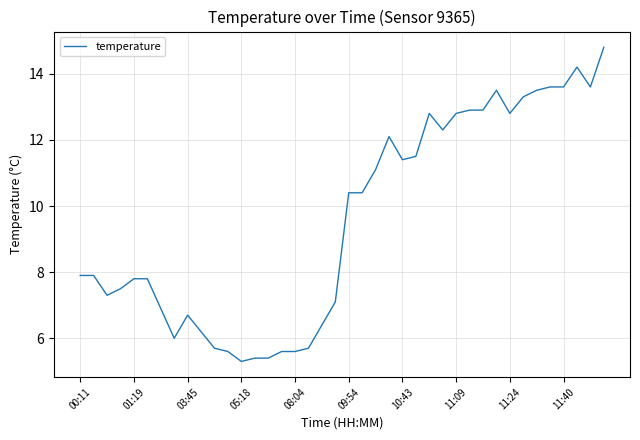

What is the smallest value displayed?

5.3